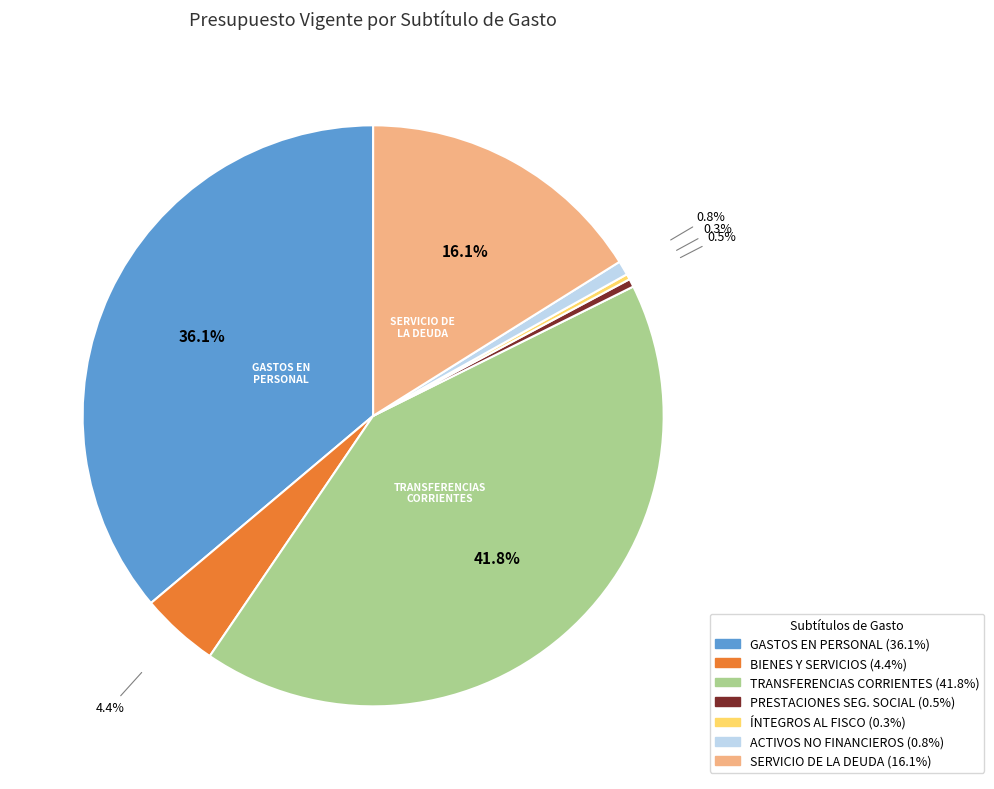

Does any single category account for the majority?

No